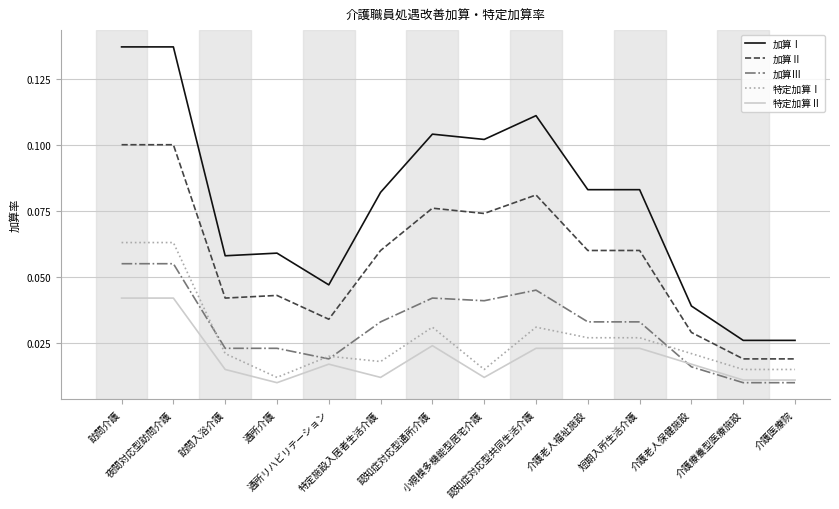

Which series has the largest range (max minus min)?

加算Ⅰ